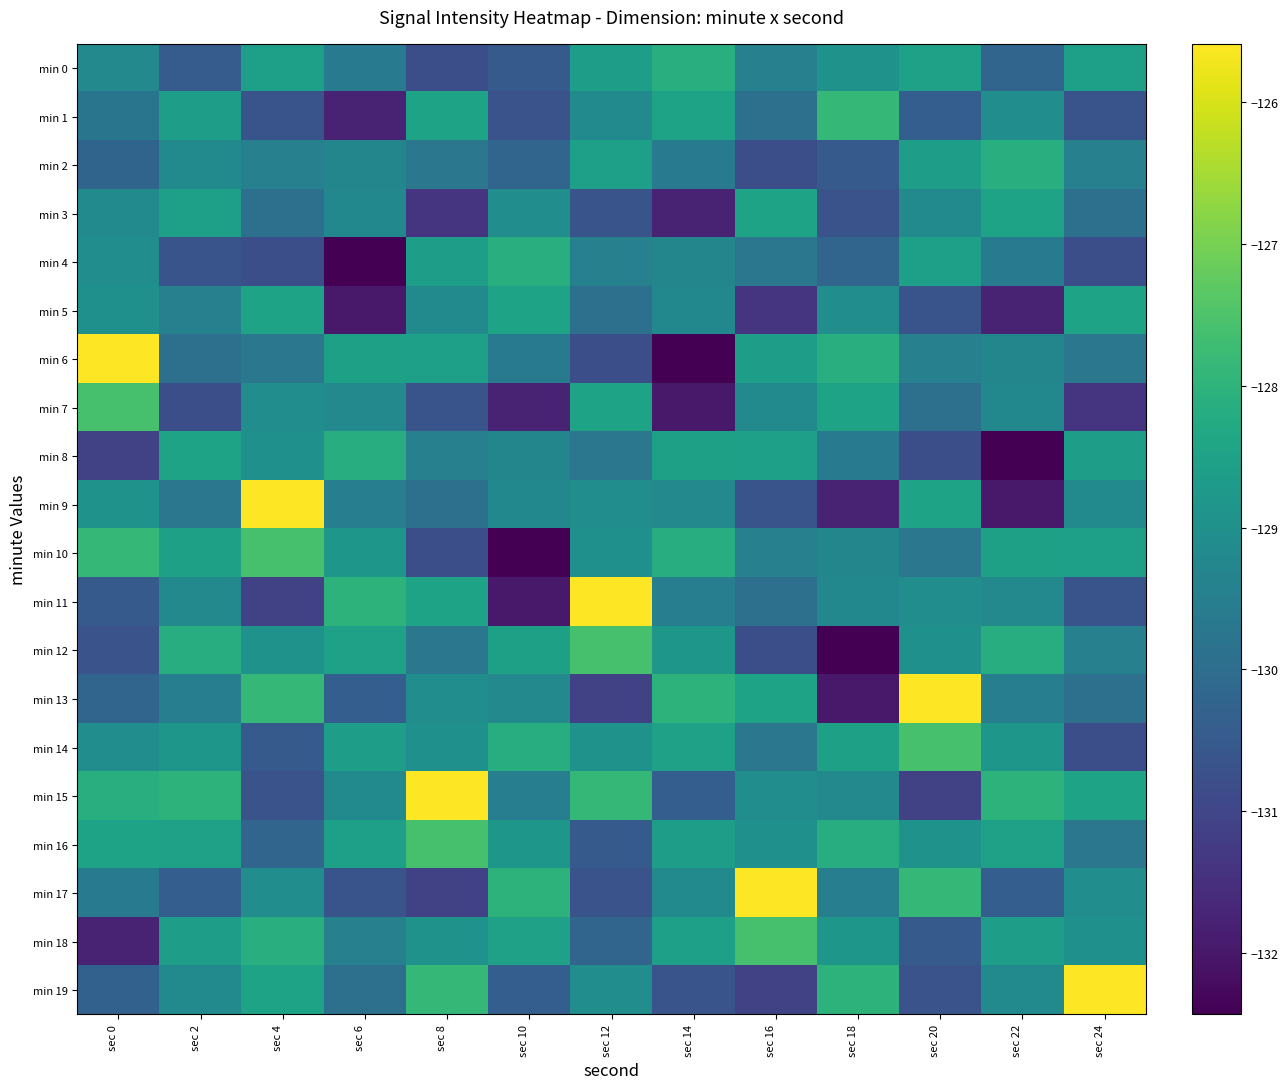

Reading left to right, transcribe all the data shown in this chart.

min 0: sec 0=-129.2	sec 2=-130.4	sec 4=-128.6	sec 6=-129.7	sec 8=-130.8	sec 10=-130.5	sec 12=-128.6	sec 14=-128.1	sec 16=-129.5	sec 18=-128.9	sec 20=-128.5	sec 22=-130.2	sec 24=-128.6
min 1: sec 0=-129.8	sec 2=-128.6	sec 4=-130.7	sec 6=-131.8	sec 8=-128.5	sec 10=-130.7	sec 12=-129.2	sec 14=-128.5	sec 16=-129.9	sec 18=-127.9	sec 20=-130.4	sec 22=-129.1	sec 24=-130.7
min 2: sec 0=-130.2	sec 2=-129.2	sec 4=-129.5	sec 6=-129.3	sec 8=-129.7	sec 10=-130.2	sec 12=-128.6	sec 14=-129.7	sec 16=-130.8	sec 18=-130.5	sec 20=-128.6	sec 22=-128.1	sec 24=-129.5
min 3: sec 0=-129.2	sec 2=-128.6	sec 4=-129.9	sec 6=-129.2	sec 8=-131.4	sec 10=-129.1	sec 12=-130.7	sec 14=-131.8	sec 16=-128.5	sec 18=-130.7	sec 20=-129.2	sec 22=-128.5	sec 24=-129.9
min 4: sec 0=-129.1	sec 2=-130.7	sec 4=-130.8	sec 6=-132.4	sec 8=-128.6	sec 10=-128.1	sec 12=-129.5	sec 14=-129.3	sec 16=-129.7	sec 18=-130.2	sec 20=-128.6	sec 22=-129.7	sec 24=-130.8
min 5: sec 0=-129.0	sec 2=-129.5	sec 4=-128.5	sec 6=-132.0	sec 8=-129.2	sec 10=-128.5	sec 12=-129.9	sec 14=-129.2	sec 16=-131.4	sec 18=-129.1	sec 20=-130.7	sec 22=-131.8	sec 24=-128.5
min 6: sec 0=-125.6	sec 2=-129.9	sec 4=-129.7	sec 6=-128.5	sec 8=-128.6	sec 10=-129.7	sec 12=-130.8	sec 14=-132.4	sec 16=-128.6	sec 18=-128.1	sec 20=-129.5	sec 22=-129.3	sec 24=-129.7
min 7: sec 0=-127.6	sec 2=-130.8	sec 4=-129.1	sec 6=-129.2	sec 8=-130.7	sec 10=-131.8	sec 12=-128.5	sec 14=-132.0	sec 16=-129.2	sec 18=-128.5	sec 20=-129.9	sec 22=-129.2	sec 24=-131.4
min 8: sec 0=-131.1	sec 2=-128.5	sec 4=-129.0	sec 6=-128.2	sec 8=-129.5	sec 10=-129.3	sec 12=-129.7	sec 14=-128.5	sec 16=-128.6	sec 18=-129.7	sec 20=-130.8	sec 22=-132.4	sec 24=-128.6
min 9: sec 0=-128.9	sec 2=-129.7	sec 4=-125.6	sec 6=-129.5	sec 8=-129.9	sec 10=-129.2	sec 12=-129.1	sec 14=-129.2	sec 16=-130.7	sec 18=-131.8	sec 20=-128.5	sec 22=-132.0	sec 24=-129.2
min 10: sec 0=-127.9	sec 2=-128.5	sec 4=-127.6	sec 6=-128.8	sec 8=-130.8	sec 10=-132.4	sec 12=-129.0	sec 14=-128.2	sec 16=-129.5	sec 18=-129.3	sec 20=-129.7	sec 22=-128.5	sec 24=-128.6
min 11: sec 0=-130.5	sec 2=-129.2	sec 4=-131.1	sec 6=-128.0	sec 8=-128.5	sec 10=-132.0	sec 12=-125.6	sec 14=-129.5	sec 16=-129.9	sec 18=-129.2	sec 20=-129.1	sec 22=-129.2	sec 24=-130.7
min 12: sec 0=-130.7	sec 2=-128.2	sec 4=-128.9	sec 6=-128.5	sec 8=-129.7	sec 10=-128.5	sec 12=-127.6	sec 14=-128.8	sec 16=-130.8	sec 18=-132.4	sec 20=-129.0	sec 22=-128.2	sec 24=-129.5
min 13: sec 0=-130.2	sec 2=-129.5	sec 4=-127.9	sec 6=-130.4	sec 8=-129.1	sec 10=-129.2	sec 12=-131.1	sec 14=-128.0	sec 16=-128.5	sec 18=-132.0	sec 20=-125.6	sec 22=-129.5	sec 24=-129.9
min 14: sec 0=-129.1	sec 2=-128.8	sec 4=-130.5	sec 6=-128.6	sec 8=-129.0	sec 10=-128.2	sec 12=-128.9	sec 14=-128.5	sec 16=-129.7	sec 18=-128.5	sec 20=-127.6	sec 22=-128.8	sec 24=-130.8
min 15: sec 0=-128.1	sec 2=-128.0	sec 4=-130.7	sec 6=-129.2	sec 8=-125.6	sec 10=-129.5	sec 12=-127.9	sec 14=-130.4	sec 16=-129.1	sec 18=-129.2	sec 20=-131.1	sec 22=-128.0	sec 24=-128.5
min 16: sec 0=-128.5	sec 2=-128.5	sec 4=-130.2	sec 6=-128.6	sec 8=-127.6	sec 10=-128.8	sec 12=-130.5	sec 14=-128.6	sec 16=-129.0	sec 18=-128.2	sec 20=-128.9	sec 22=-128.5	sec 24=-129.7
min 17: sec 0=-129.7	sec 2=-130.4	sec 4=-129.1	sec 6=-130.7	sec 8=-131.1	sec 10=-128.0	sec 12=-130.7	sec 14=-129.2	sec 16=-125.6	sec 18=-129.5	sec 20=-127.9	sec 22=-130.4	sec 24=-129.1
min 18: sec 0=-131.8	sec 2=-128.6	sec 4=-128.1	sec 6=-129.5	sec 8=-128.9	sec 10=-128.5	sec 12=-130.2	sec 14=-128.6	sec 16=-127.6	sec 18=-128.8	sec 20=-130.5	sec 22=-128.6	sec 24=-129.0
min 19: sec 0=-130.3	sec 2=-129.2	sec 4=-128.5	sec 6=-129.9	sec 8=-127.9	sec 10=-130.4	sec 12=-129.1	sec 14=-130.7	sec 16=-131.1	sec 18=-128.0	sec 20=-130.7	sec 22=-129.2	sec 24=-125.6